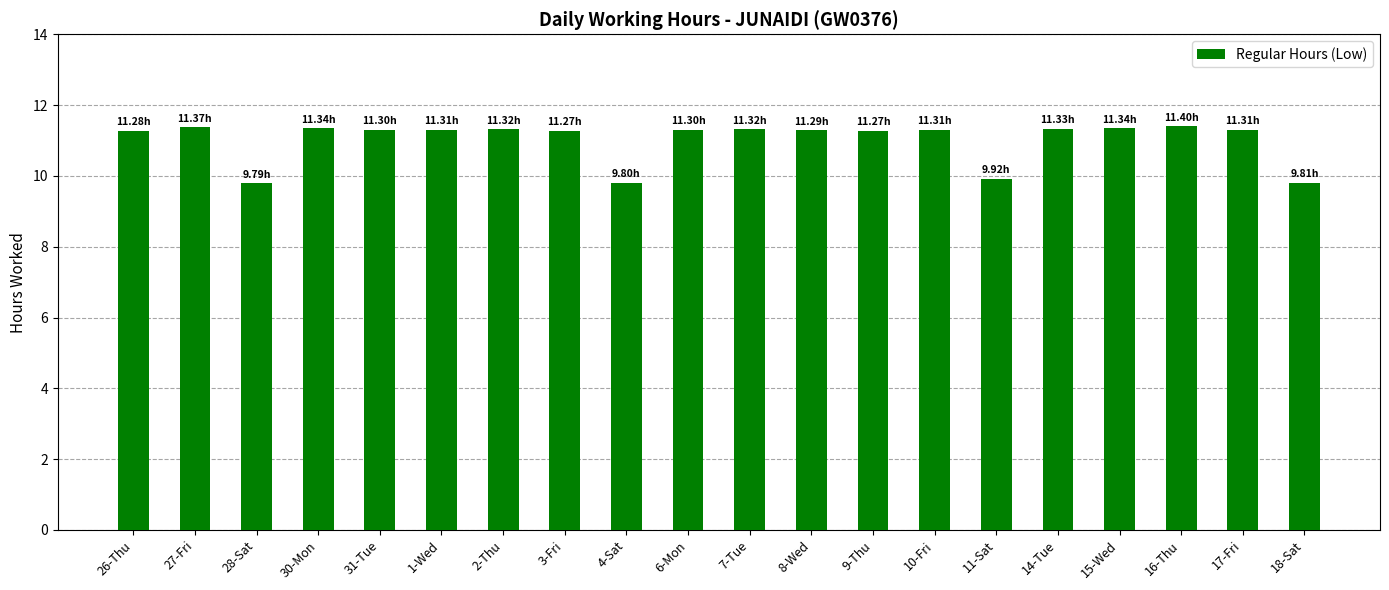

How many values are between 11 and 12?

16